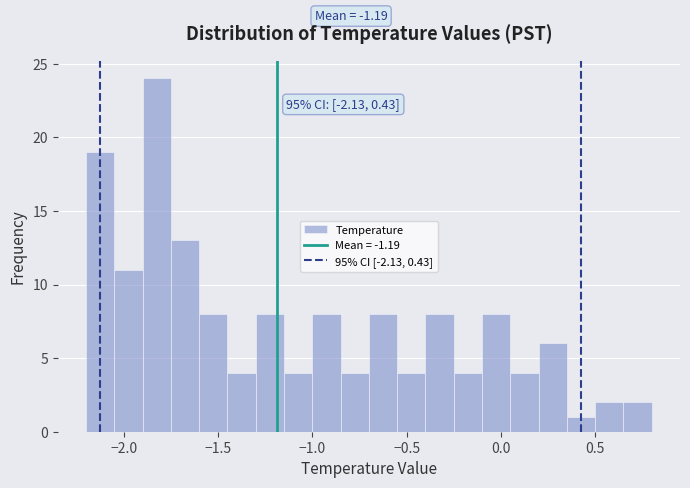

Around what value on the x-axis is the tallest bar? Give the approximate position of its centre, as read against the axis.

-1.80